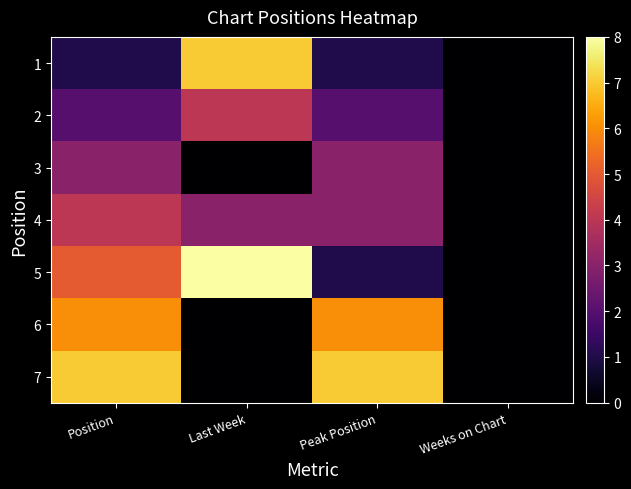

Reading left to right, list all the values displayed in this chart.

1: Position=1	Last Week=7	Peak Position=1	Weeks on Chart=0
2: Position=2	Last Week=4	Peak Position=2	Weeks on Chart=0
3: Position=3	Last Week=0	Peak Position=3	Weeks on Chart=0
4: Position=4	Last Week=3	Peak Position=3	Weeks on Chart=0
5: Position=5	Last Week=8	Peak Position=1	Weeks on Chart=0
6: Position=6	Last Week=0	Peak Position=6	Weeks on Chart=0
7: Position=7	Last Week=0	Peak Position=7	Weeks on Chart=0